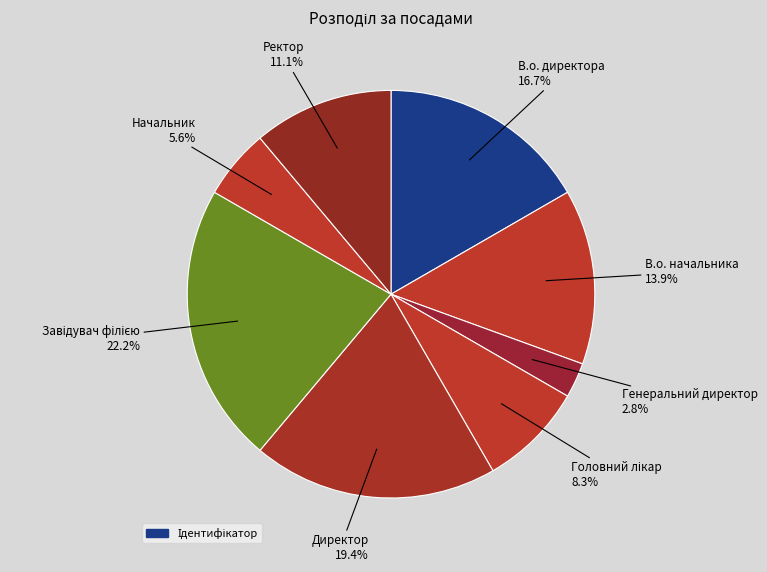

How many slices are in this pie chart?

8